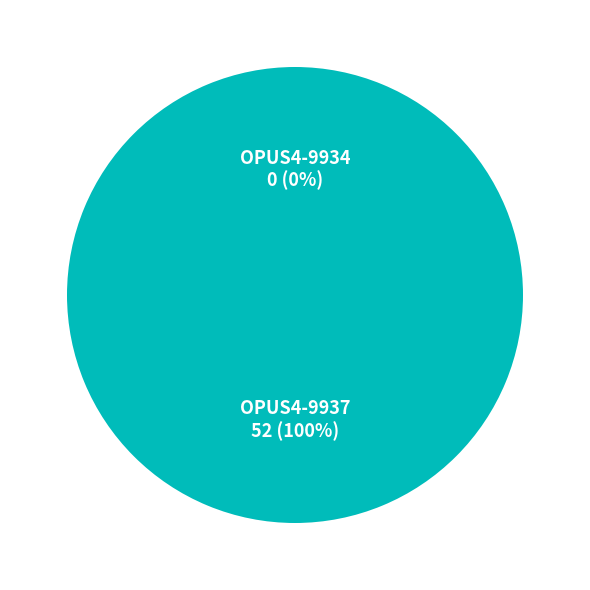

Which has a higher value, OPUS4-9934 or OPUS4-9937?

OPUS4-9937